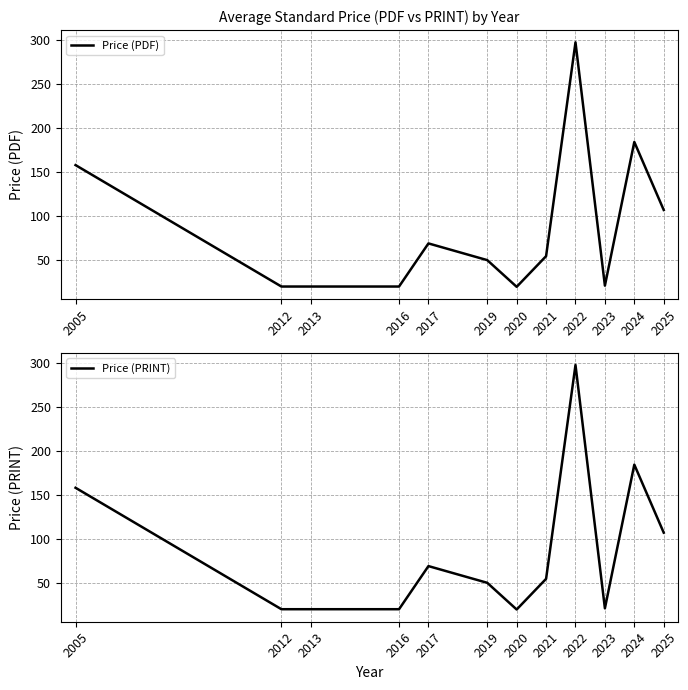

True or false: Price (PDF) has a value of 21.0 at 2023.

True